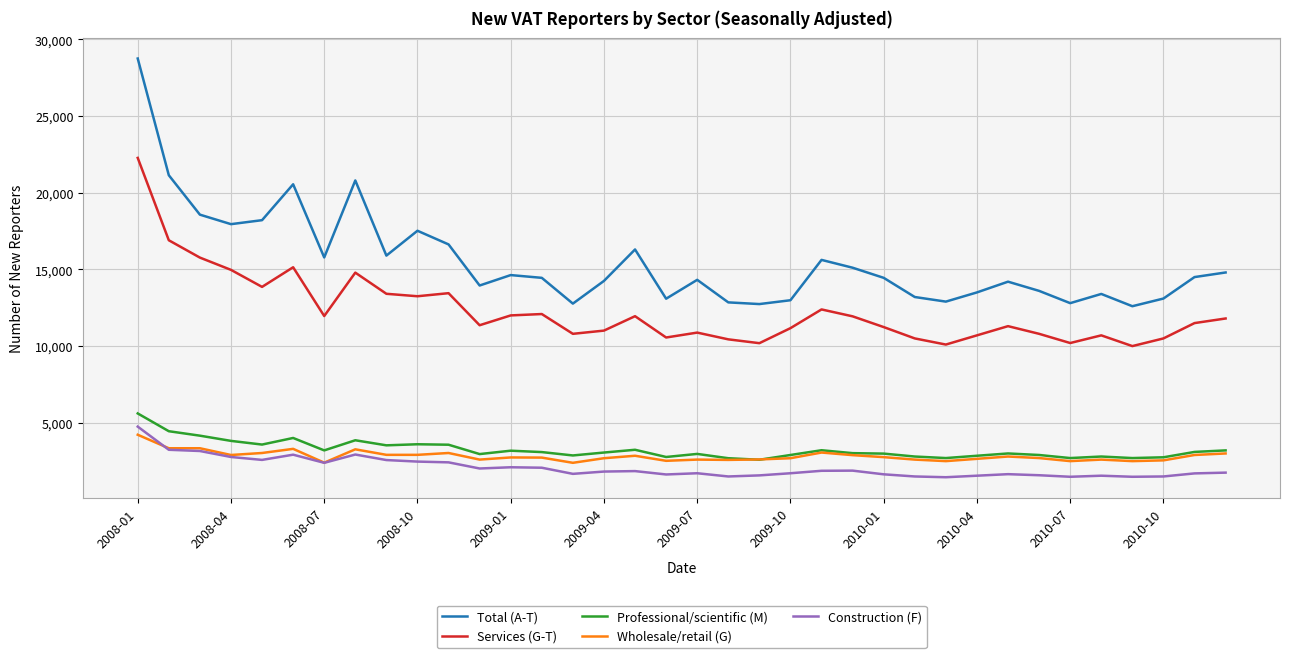

True or false: Construction (F) and Services (G-T) intersect in this chart.

False